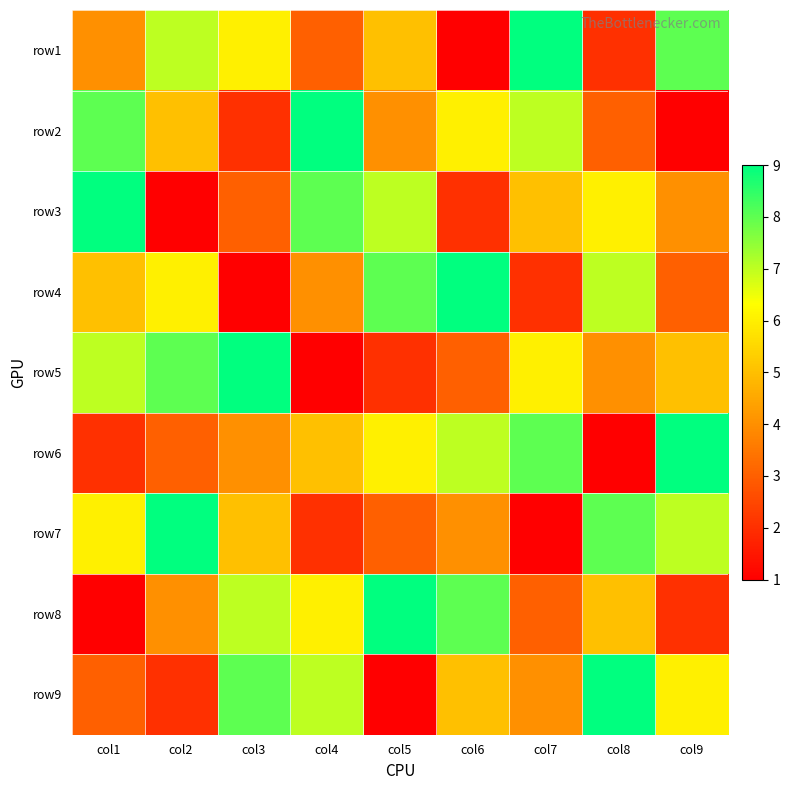

What is the total value across all series at col6?

45